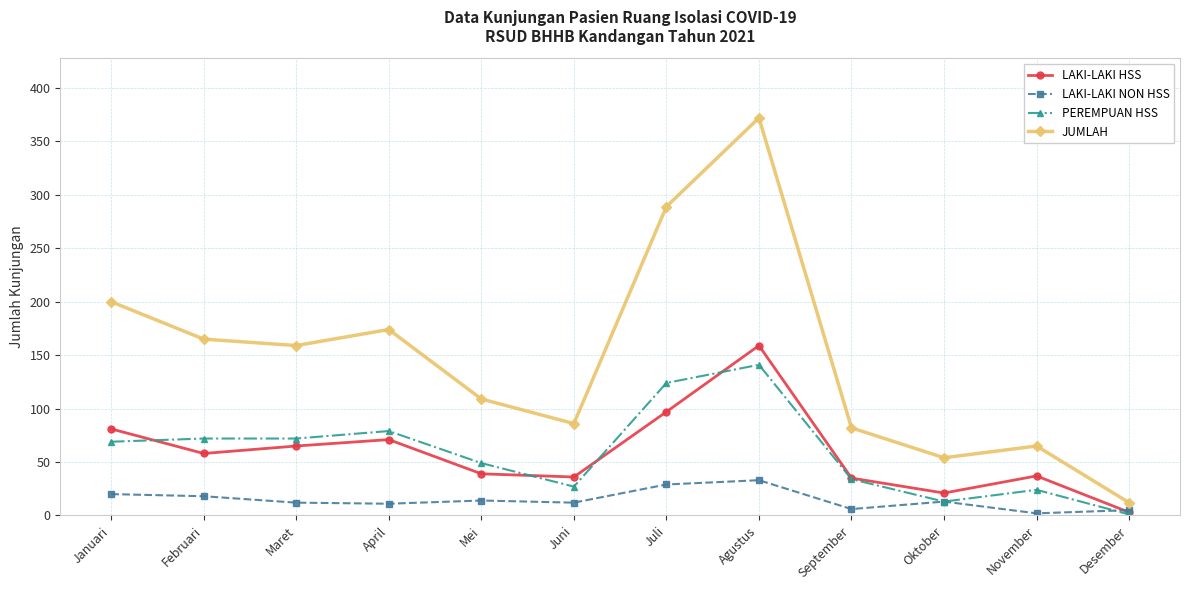

What is the label of the 11th point from the left?

November